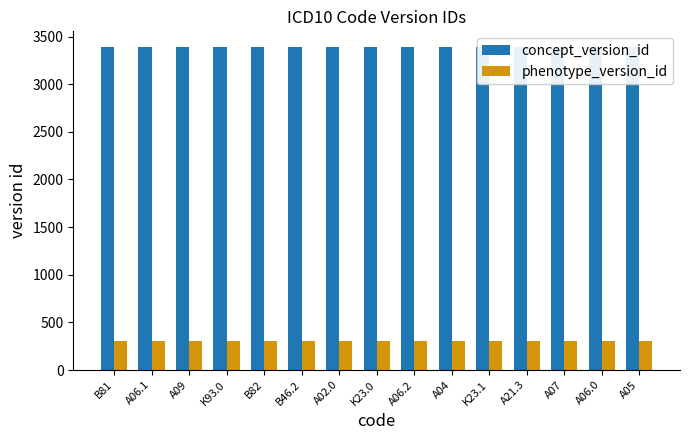

What is the value of the concept_version_id bar at the 3rd from the left?

3385